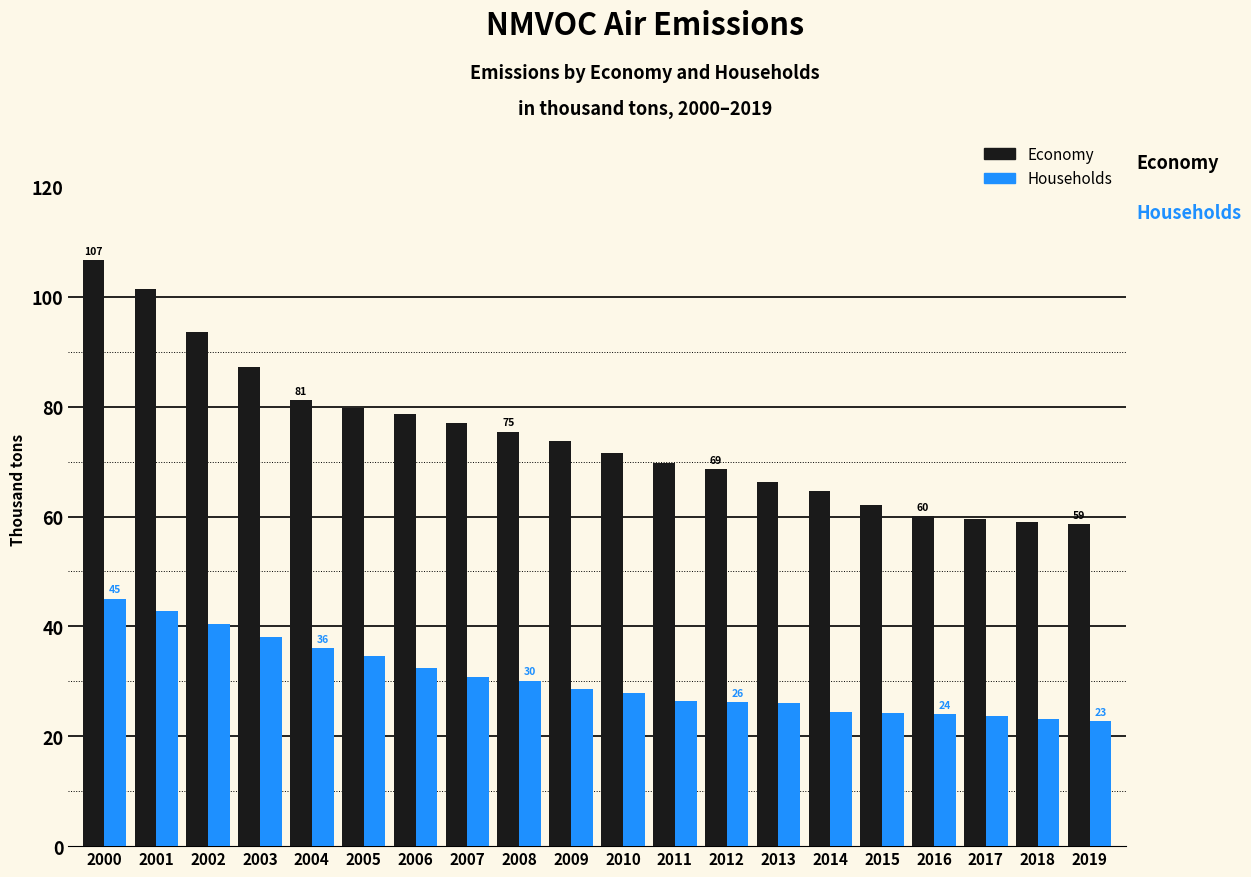

What is the difference between the maximum and second lowest values in the Economy series?

47.6